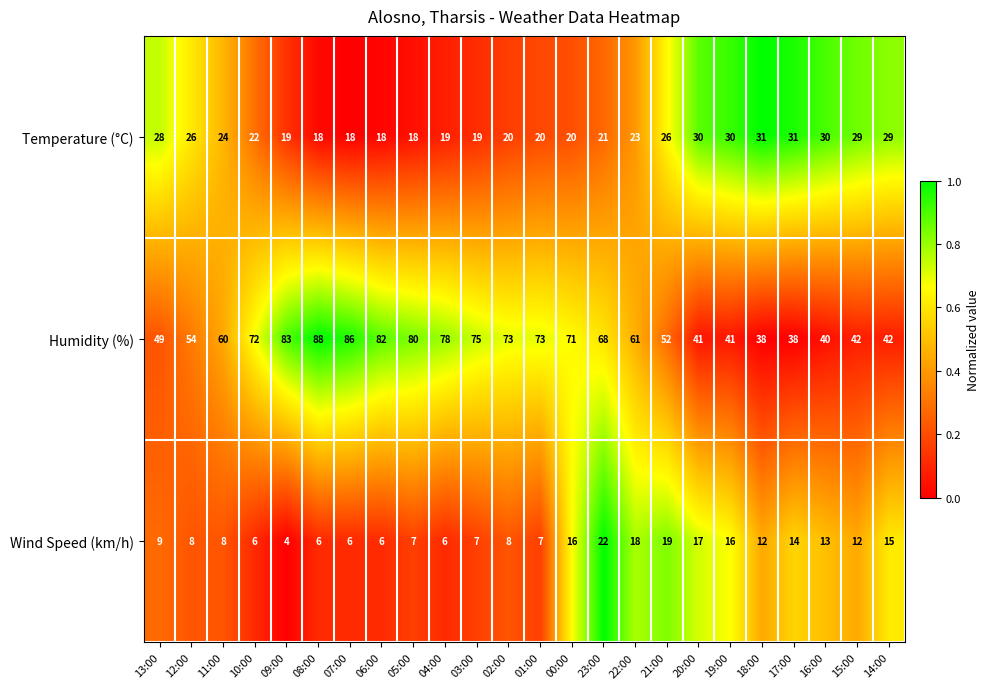

Which series changed the most between 11:00 and 07:00?

Humidity (%)